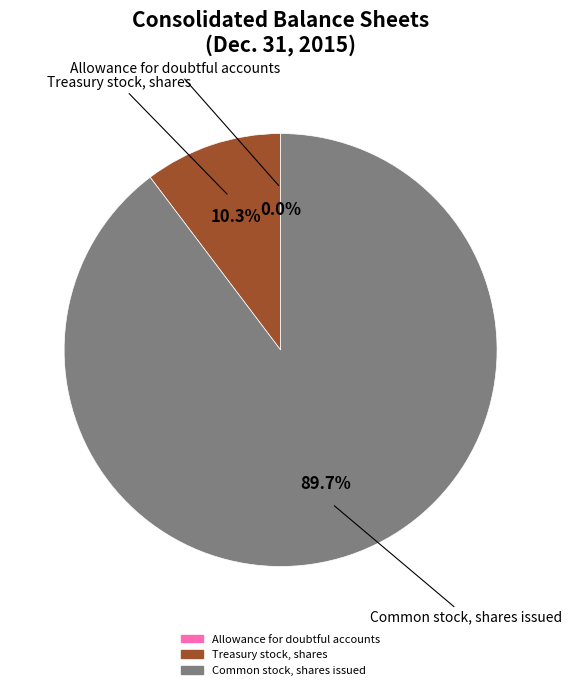

Is there any slice that represents more than half of the pie?

Yes